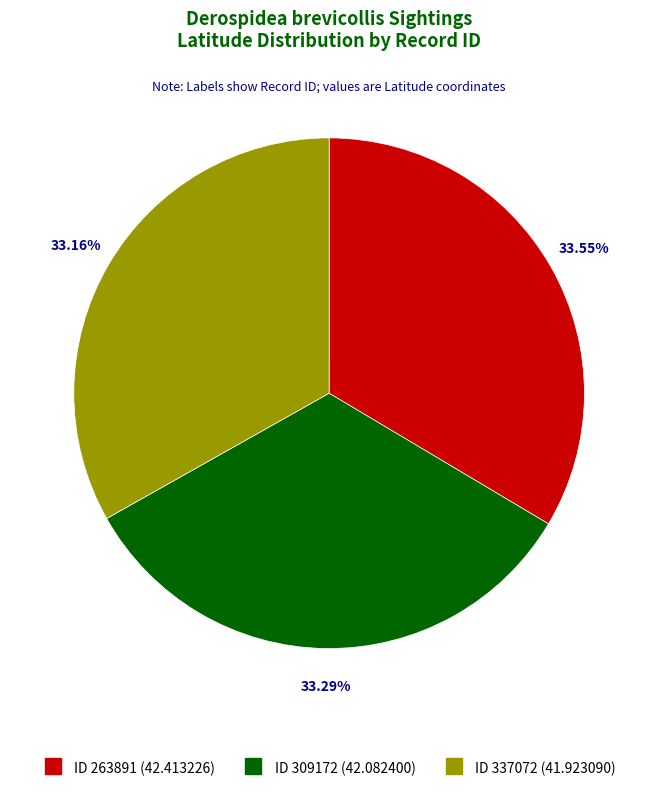

To the nearest percent, what is the combined percentage of 309172 and 337072?

66%